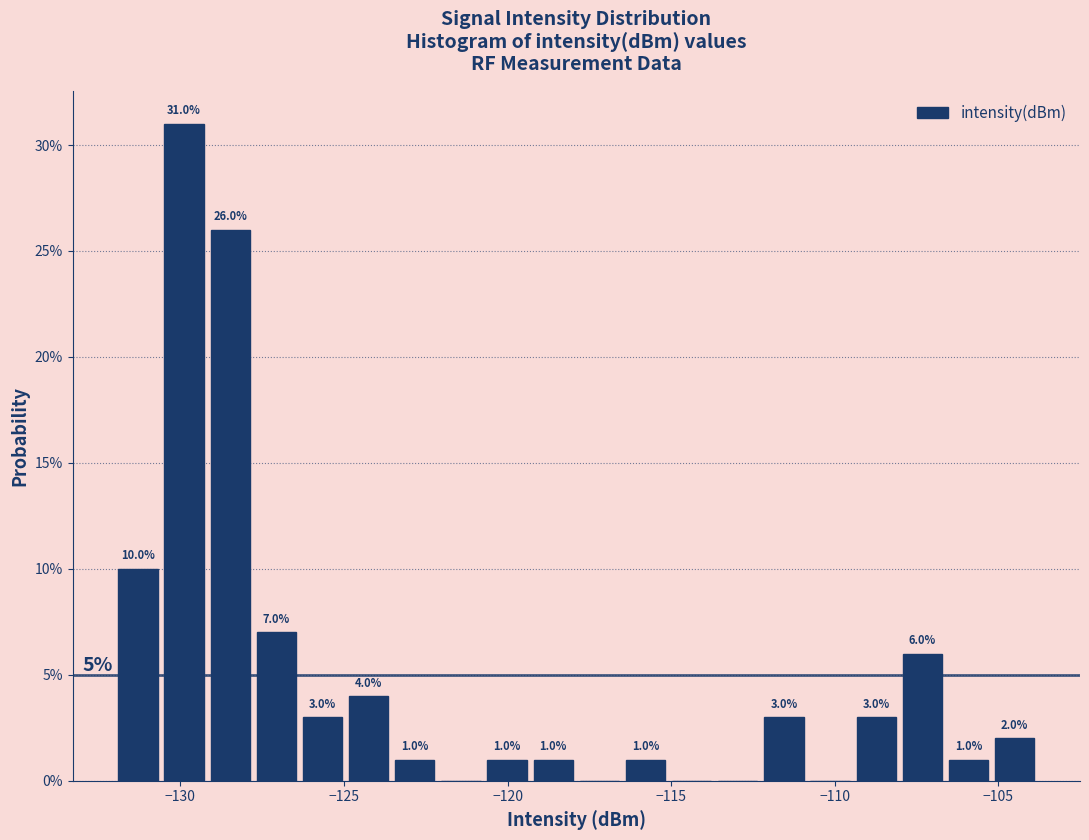

Read against the x-axis, roughly where is the centre of the tallest bar?

-130.0